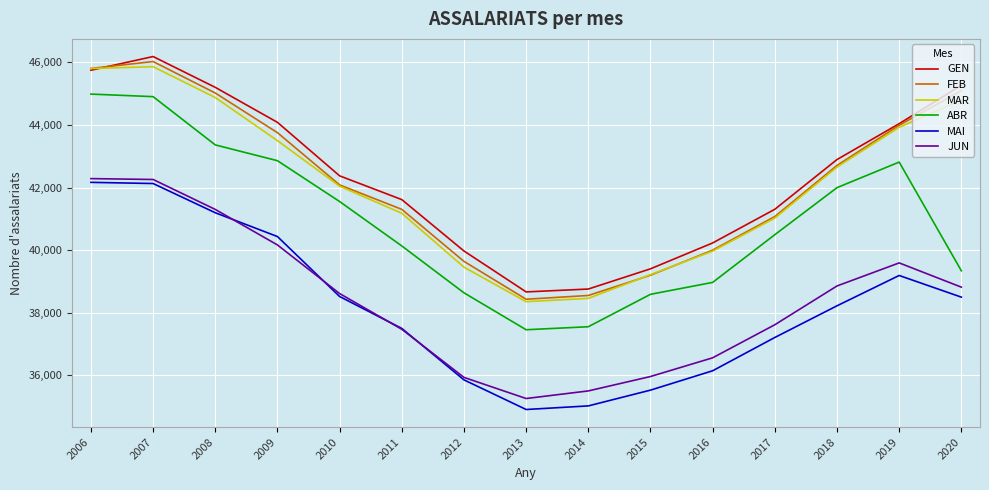

What is the difference between the maximum and minimum values in the ABR series?

7531